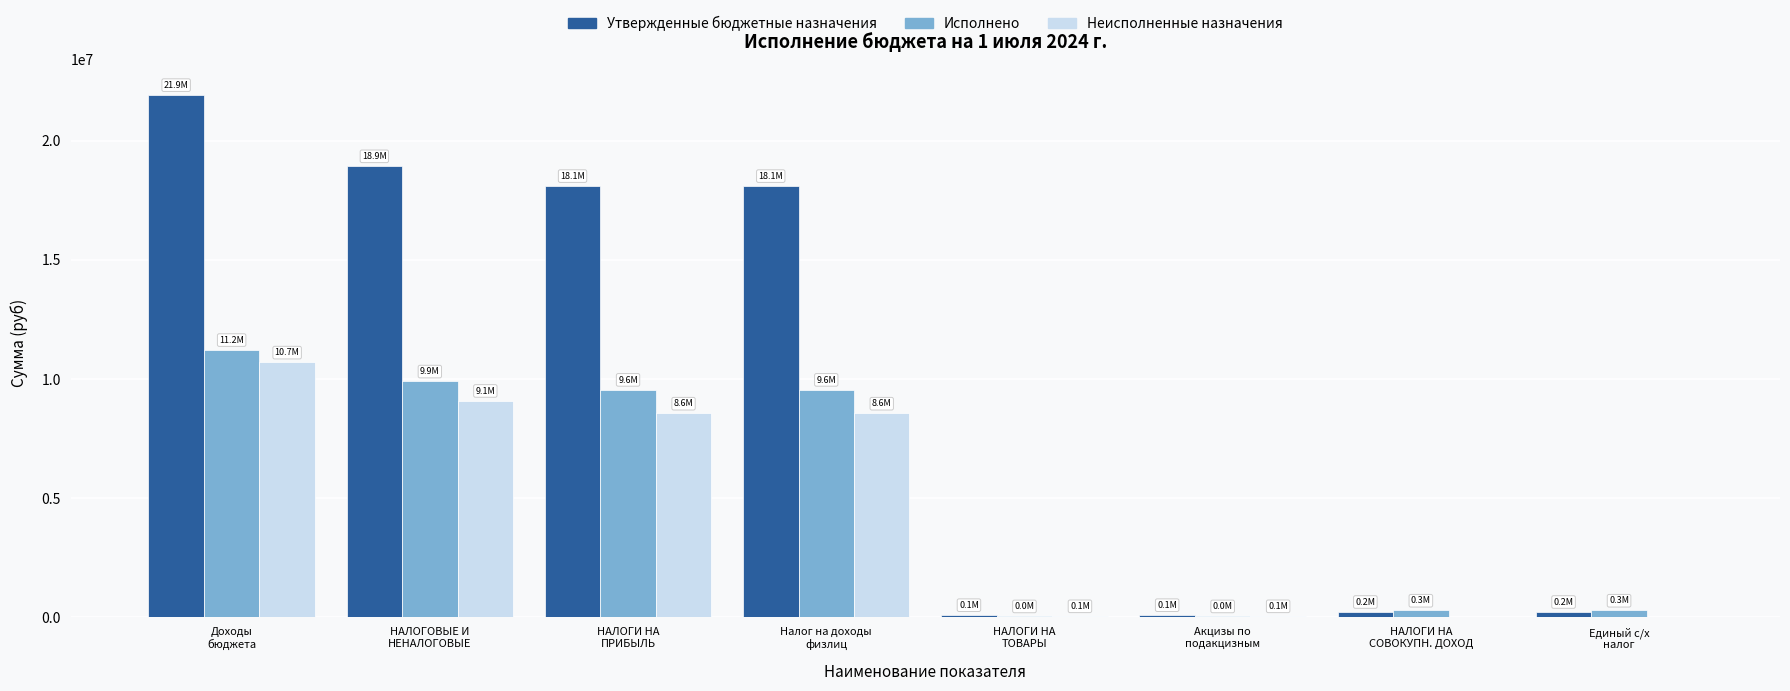

What are all the series names shown in the legend?

Утвержденные бюджетные назначения, Исполнено, Неисполненные назначения